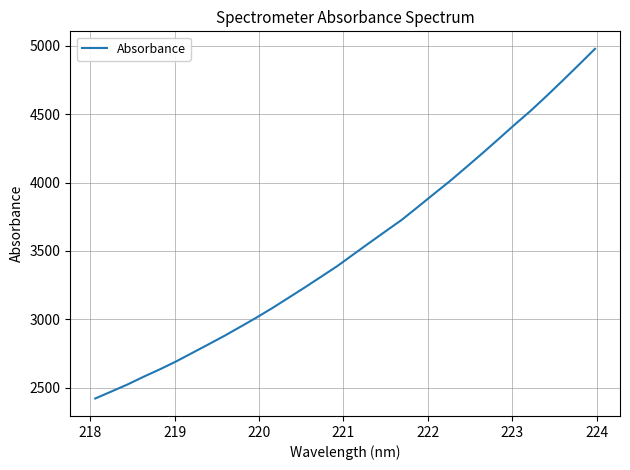

Count the number of categories in the chart.

32